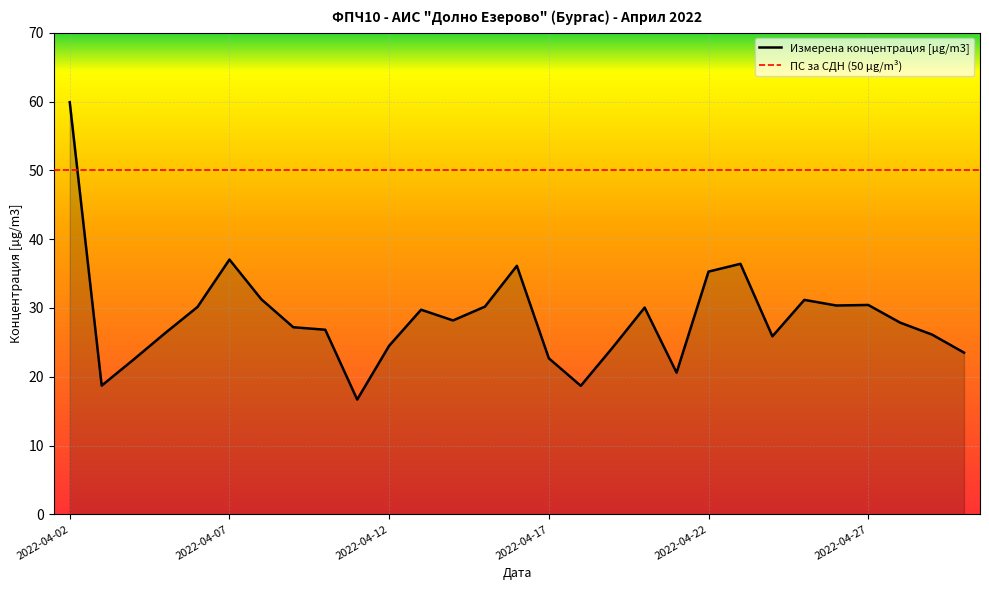

What is the difference between the values at 2022-04-19 and 2022-04-15?

5.9